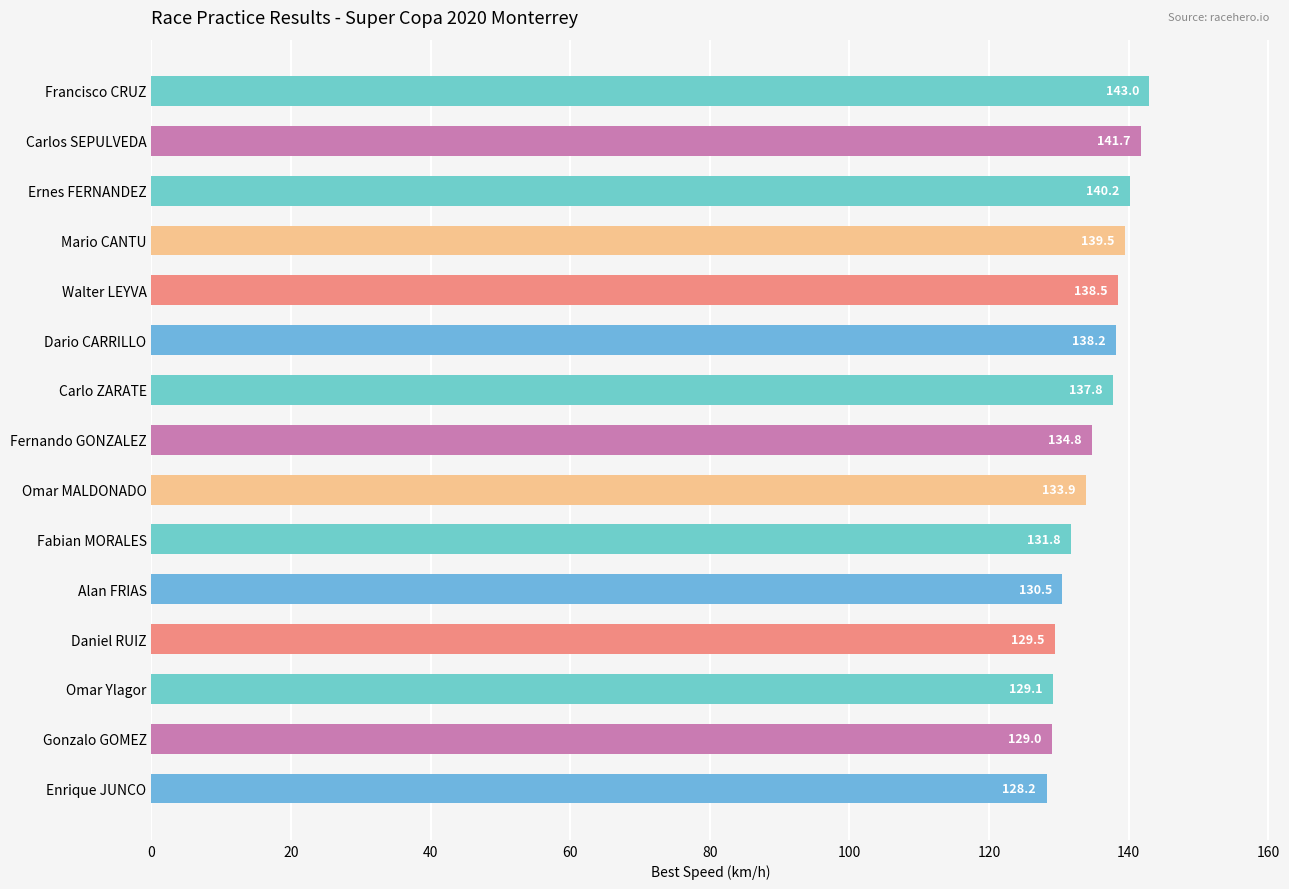

How many data points are less than 134?

7